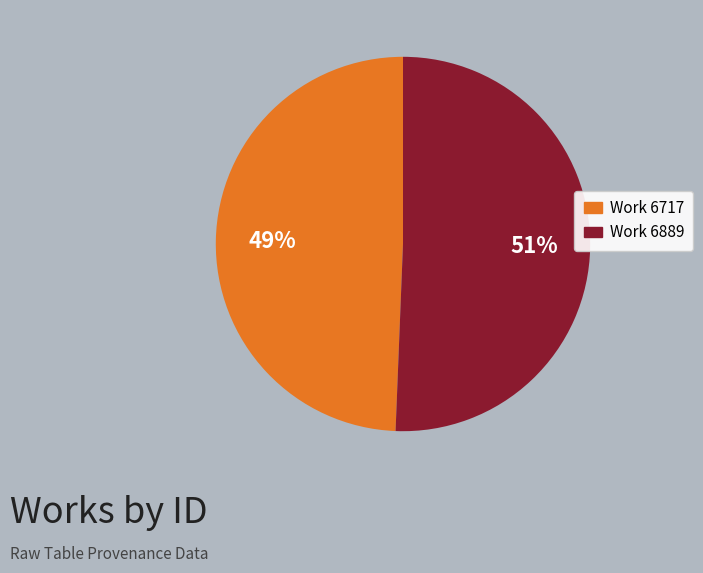

Combined, do Work 6717 and Work 6889 account for over 50%?

Yes